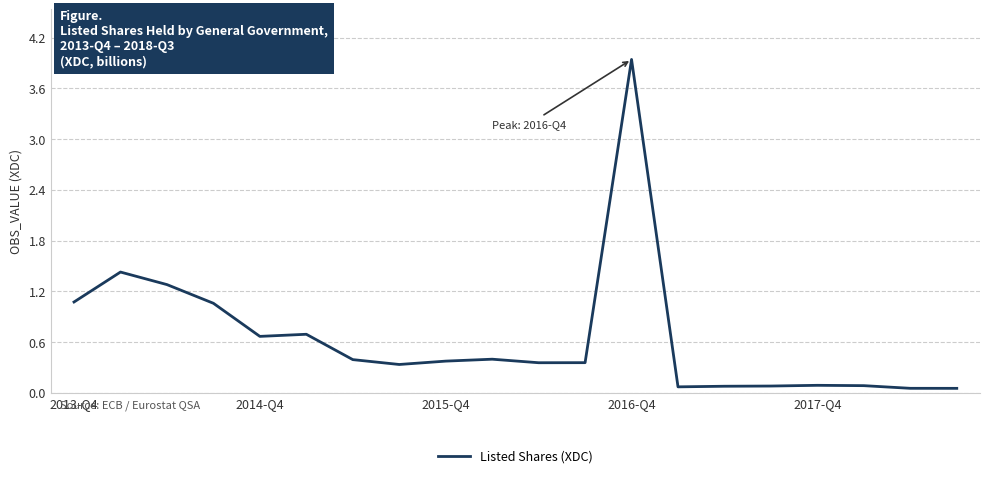

What is the average value?

0.6